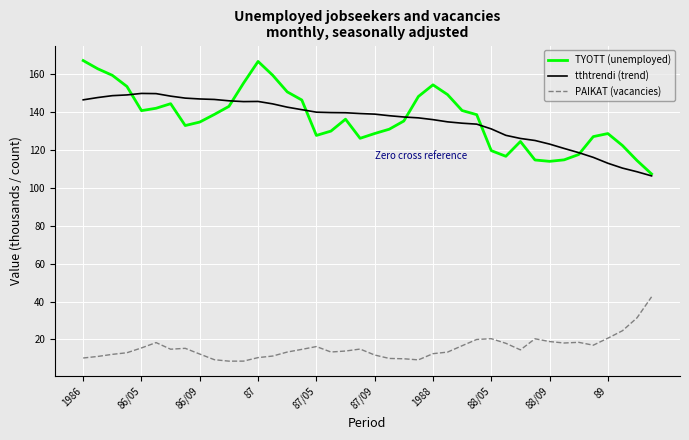

Which series has the largest range (max minus min)?

TYOTT (unemployed)